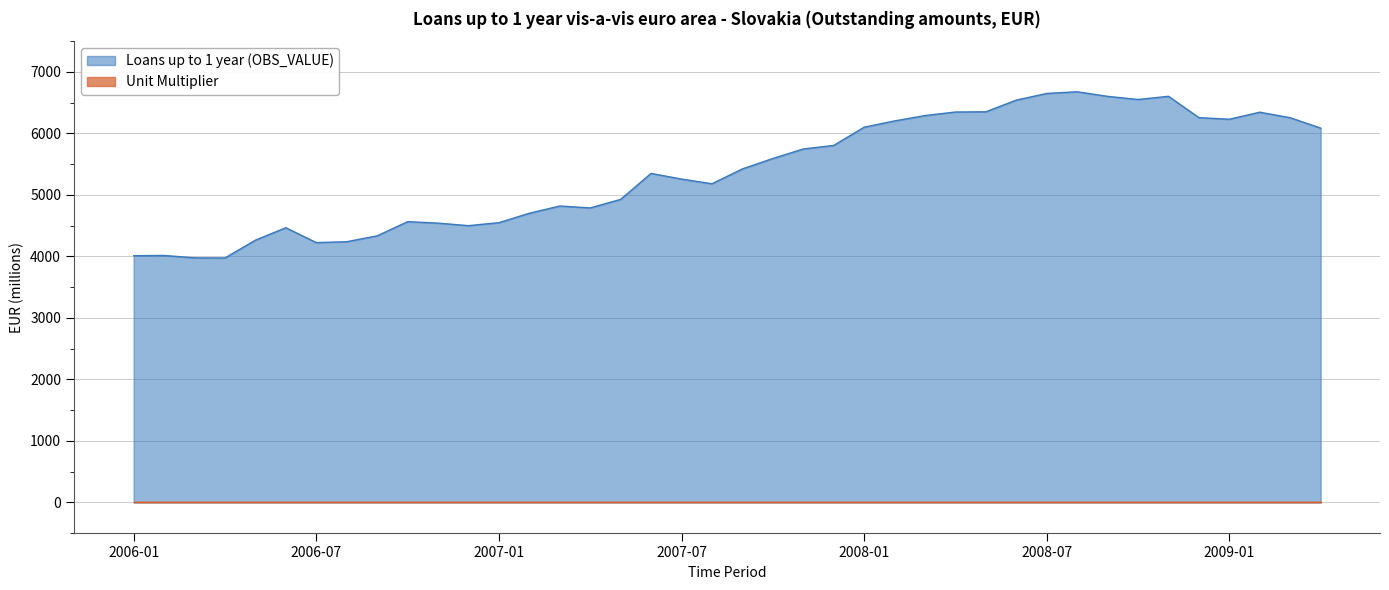

Reading left to right, extract all data points from this chart.

4012.7	4016.4	3977.3	3975.4	4265.3	4466.9	4225.4	4239.8	4335.2	4565.6	4542.1	4500.9	4549.2	4702.6	4820.1	4789.3	4927.9	5350.3	5258.4	5182.2	5423.1	5592.7	5747.3	5805.2	6101.4	6203.4	6290.7	6348.5	6352.2	6542.1	6650.4	6677.6	6603.0	6552.0	6603.8	6256.9	6231.2	6345.6	6255.3	6087.0